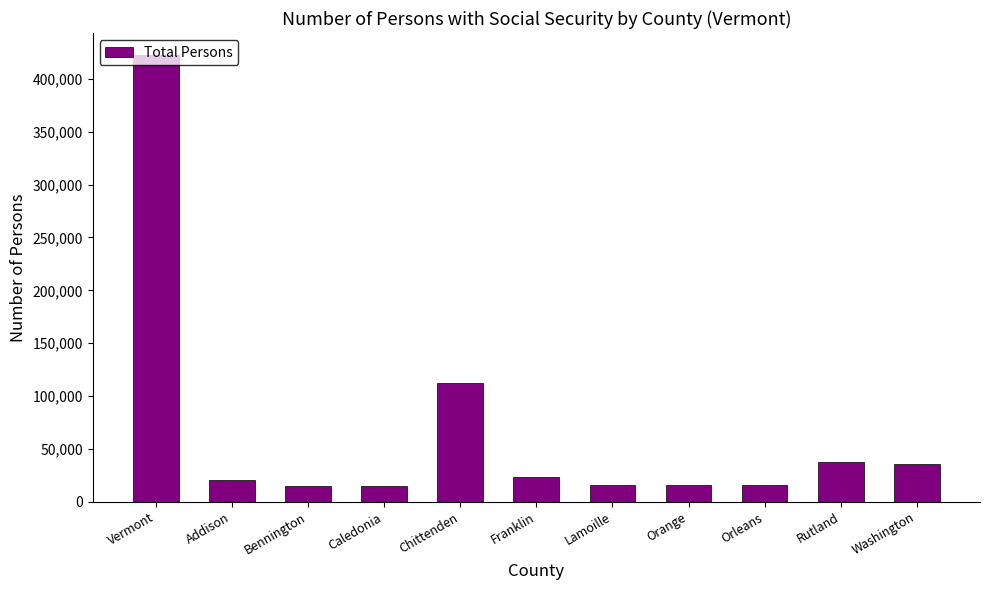

Is it true that the value at Caledonia is 14933?

True